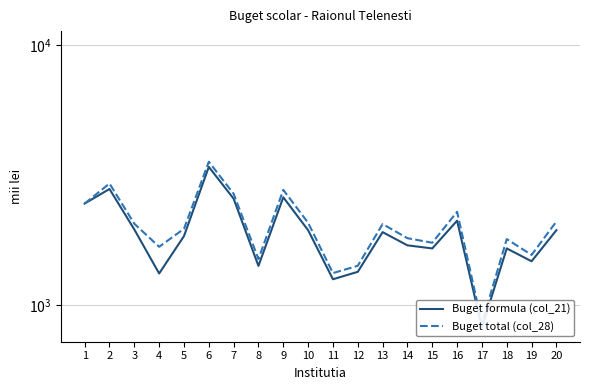

True or false: Buget formula (col_21) and Buget total (col_28) cross at least once.

False